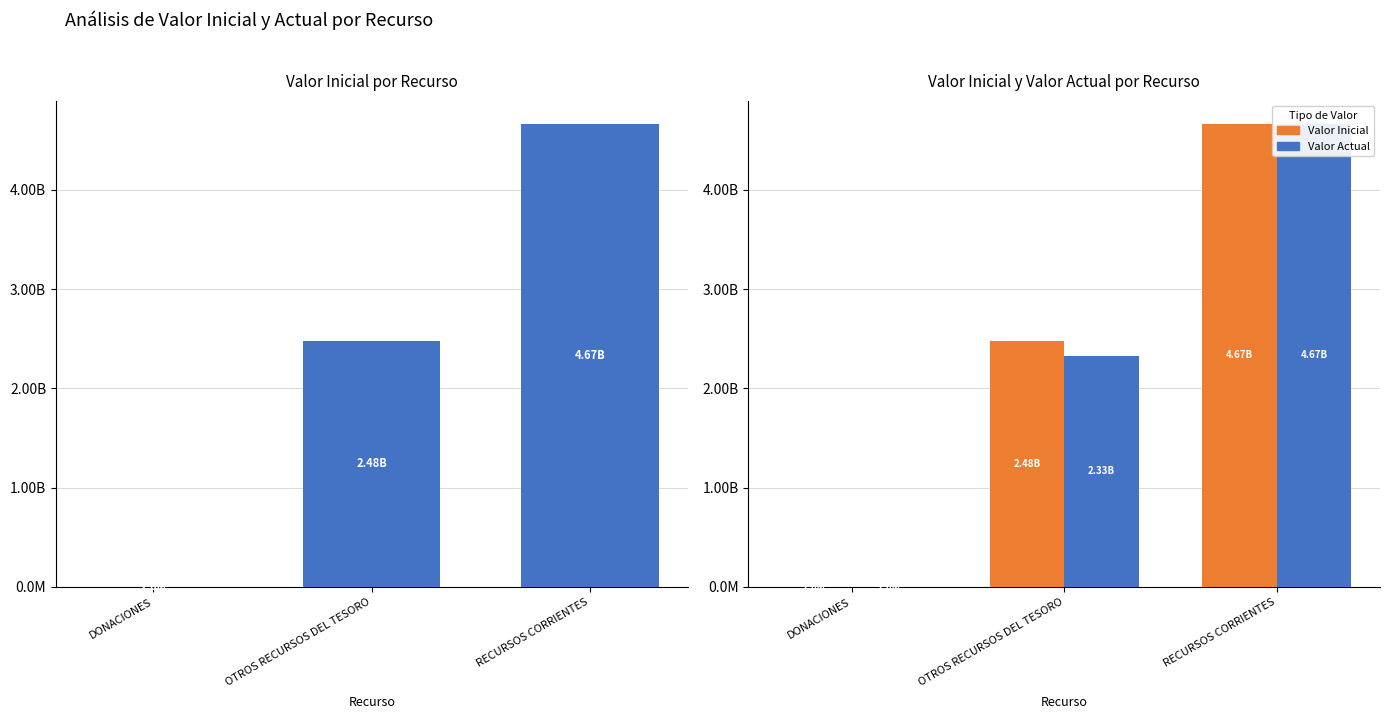

Are the bars horizontal?

No